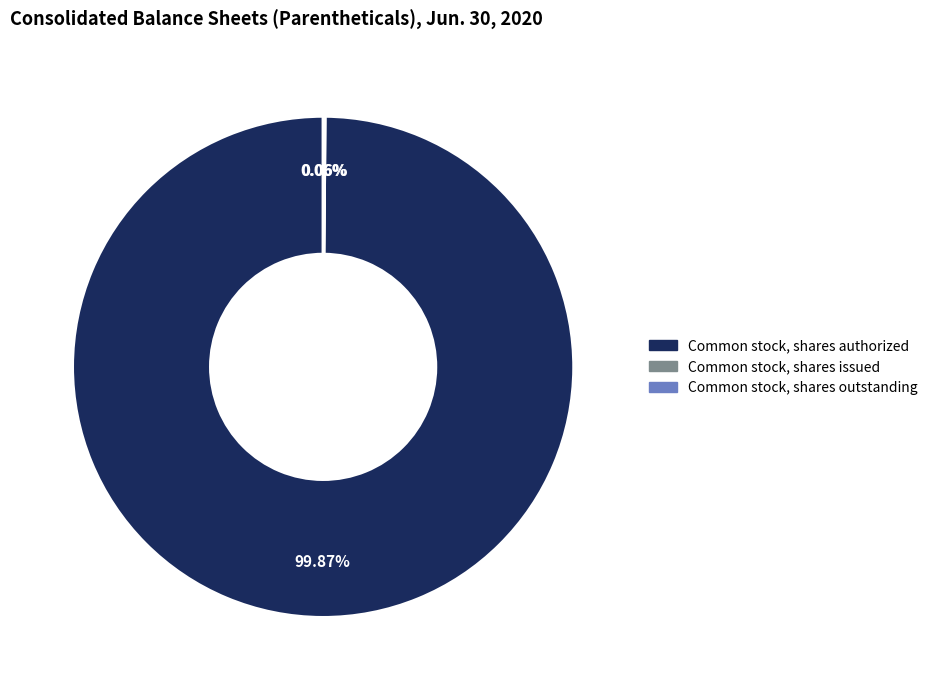

Is there a majority slice in this chart?

Yes